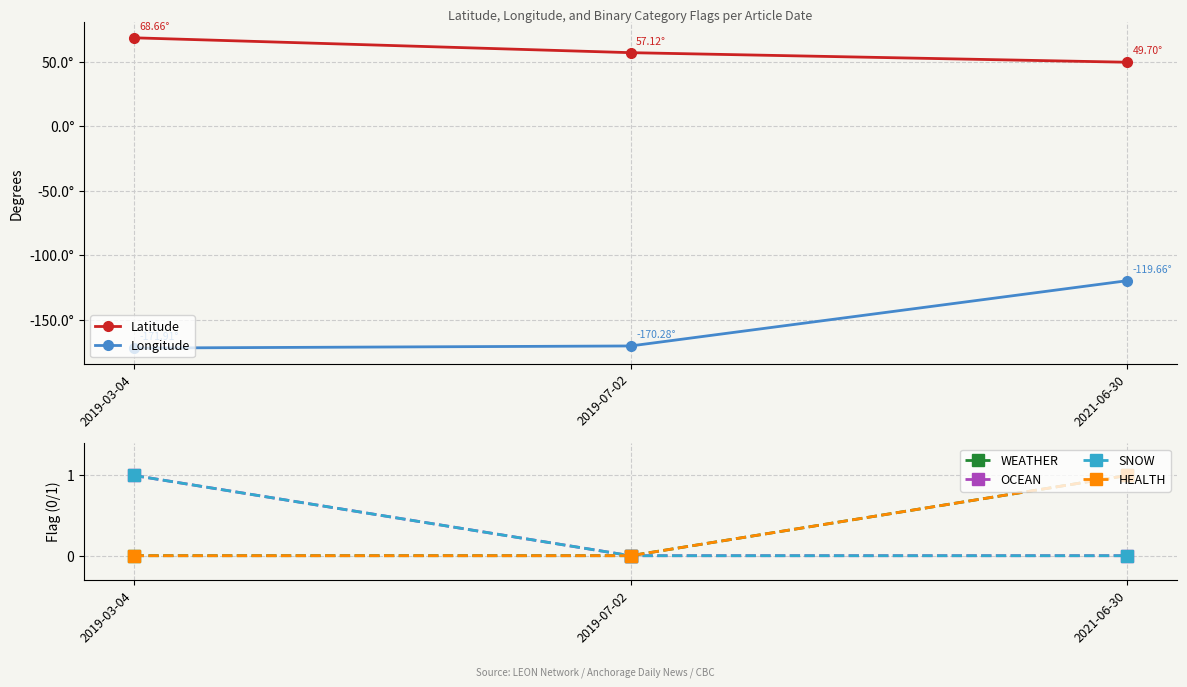

At which label does Latitude reach its minimum?

2021-06-30